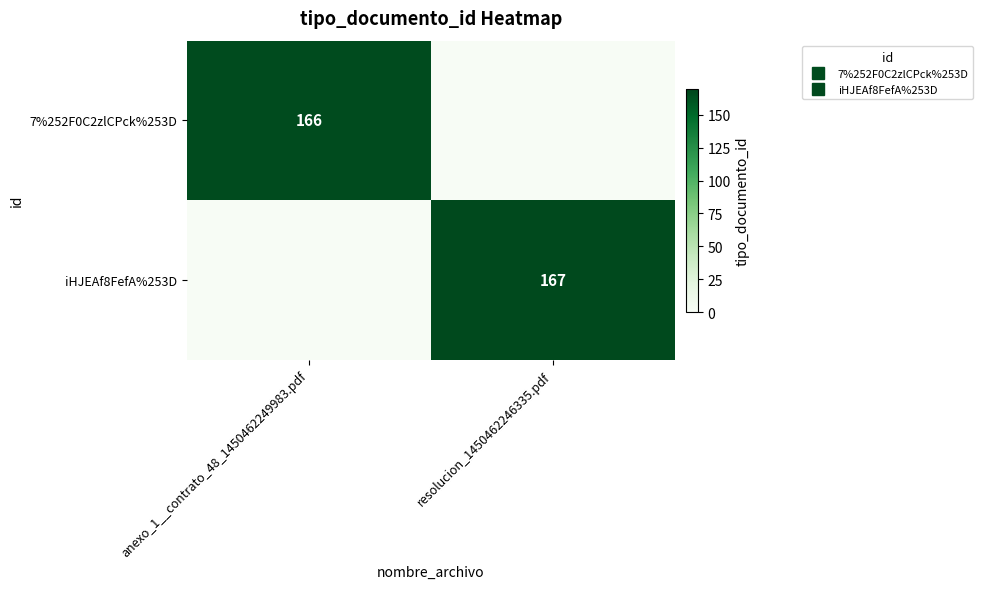

What is the greatest value displayed?

167